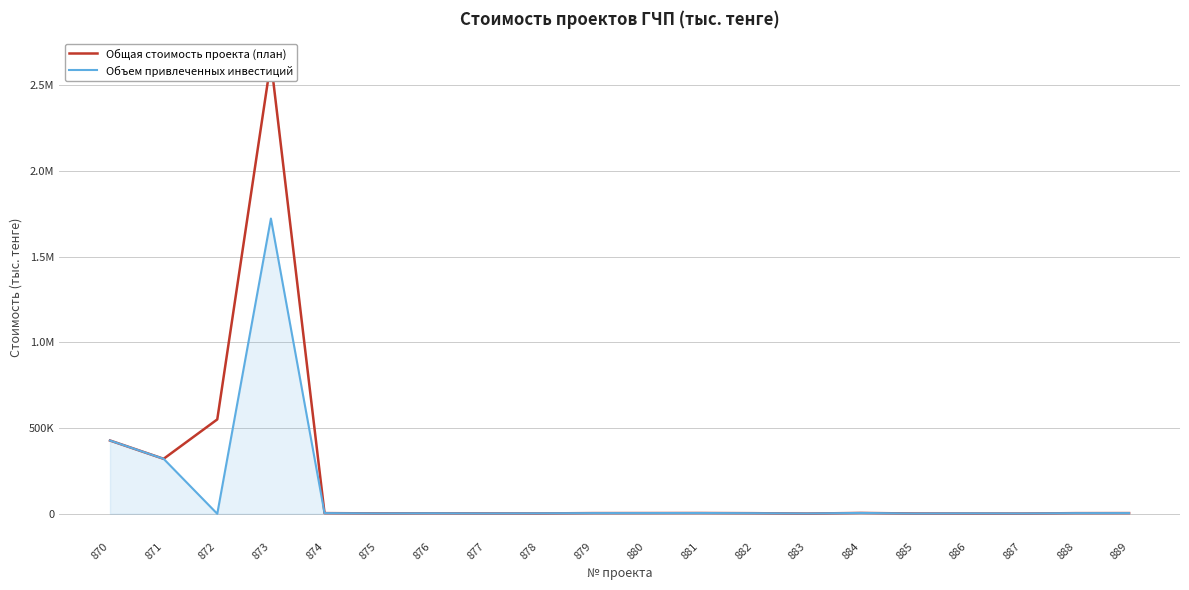

Which series has the largest total across all categories?

Общая стоимость проекта (план)